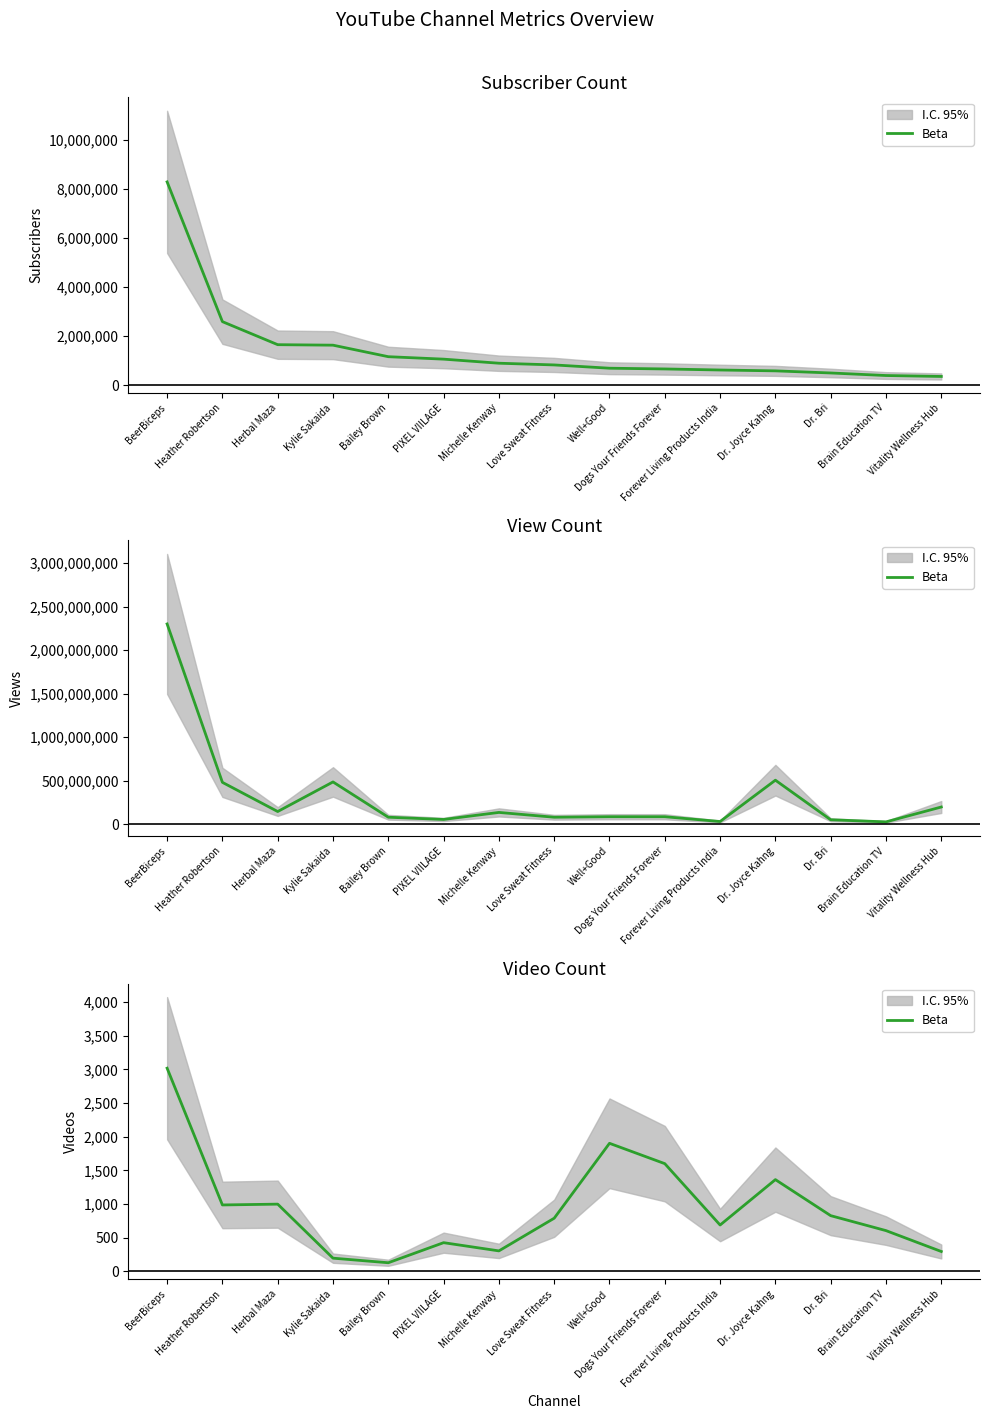

What position from the left is Dr. Joyce Kahng?

12